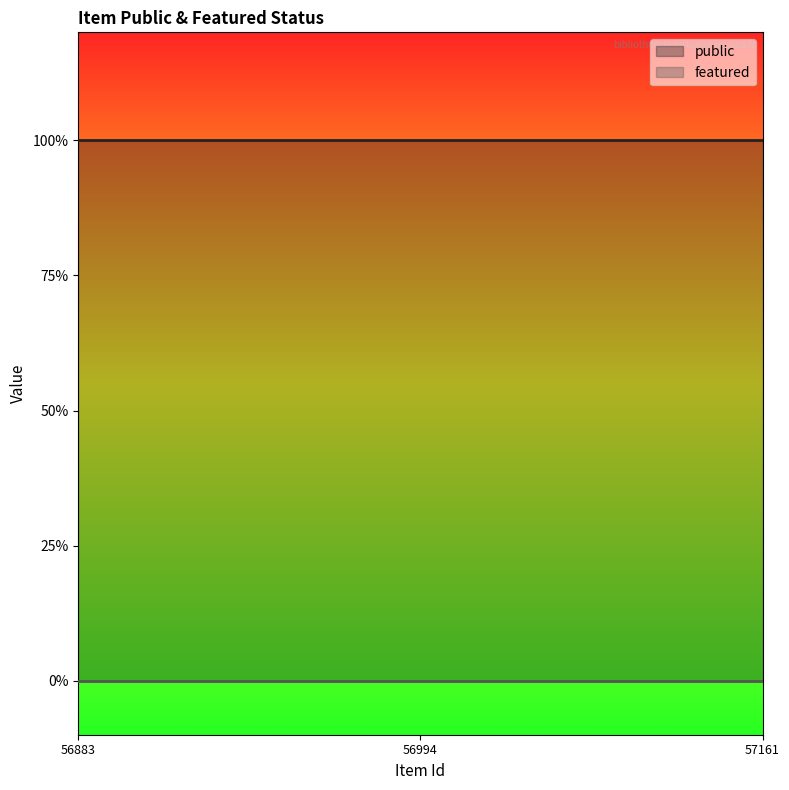

Reading left to right, list all the values displayed in this chart.

public: 1	1	1
featured: 0	0	0